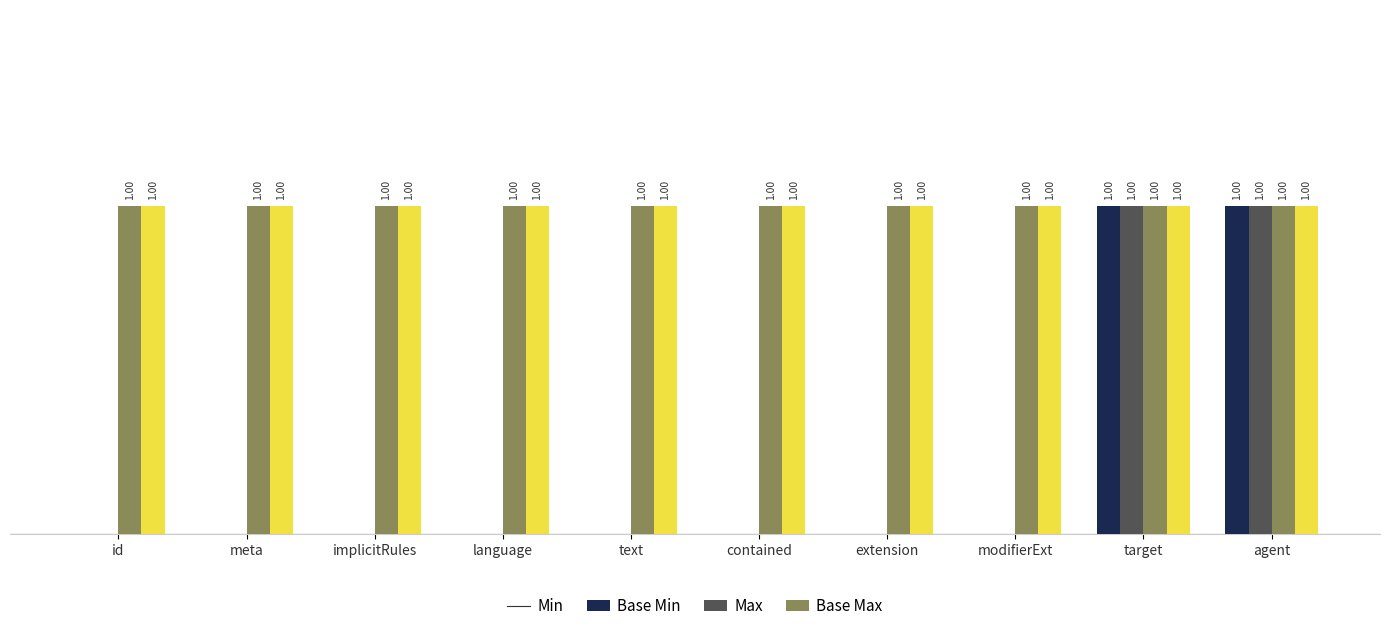

What are all the series names shown in the legend?

Min, Base Min, Max, Base Max